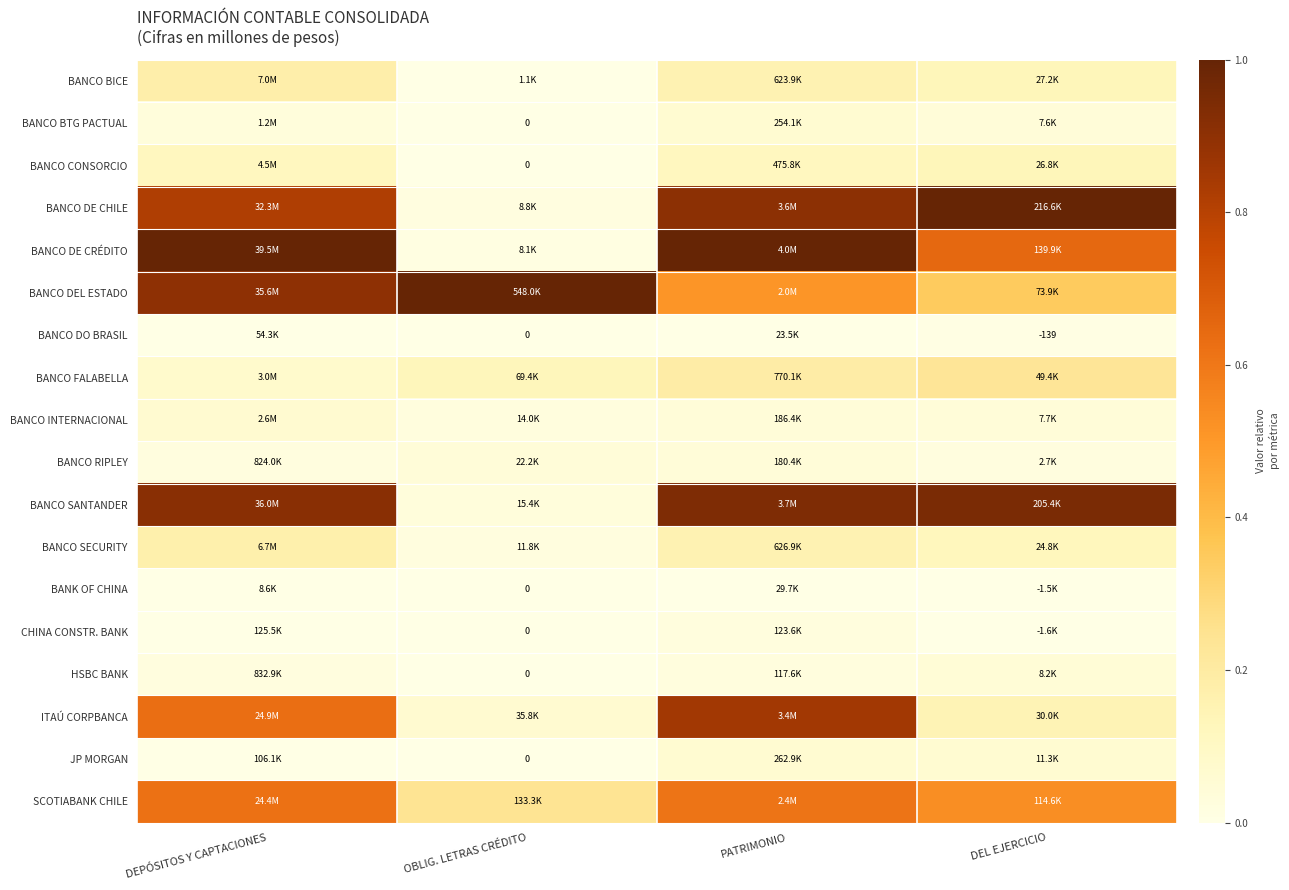

At which label is BANCO DE CRÉDITO closest to 0?

OBLIG. LETRAS CRÉDITO